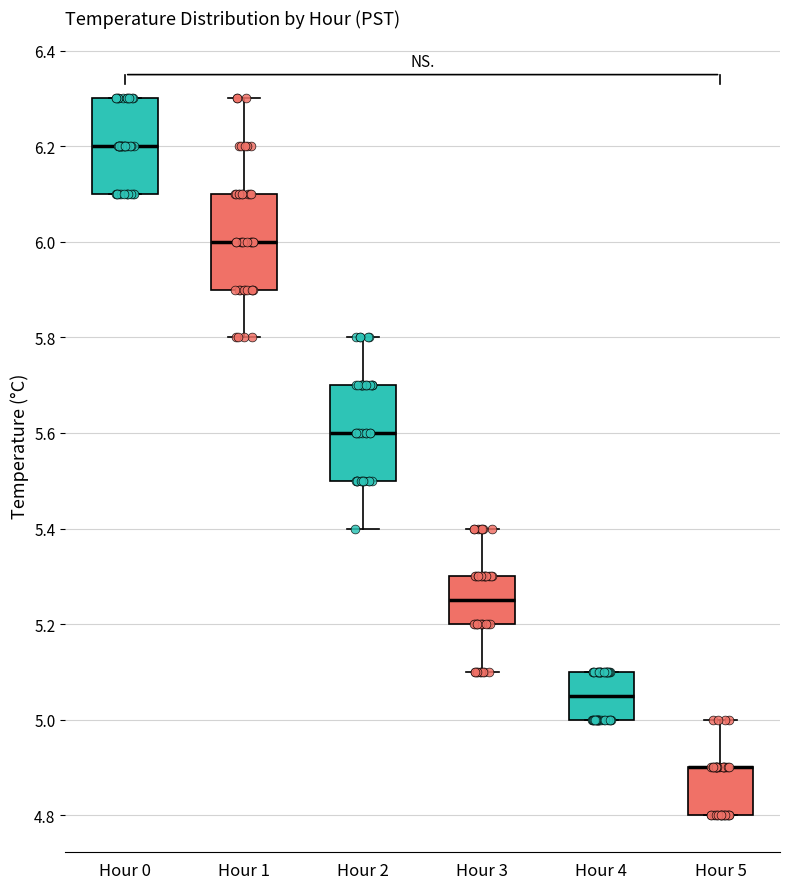

Reading left to right, read every box against the y-axis: the position of its median line, the range the box covers, and the ends of its whiskers. The values are not printed on the chart, so give them approximately, as read against the axis.

Hour 0: median 6.20, box 6.10 to 6.30, whiskers 6.10 to 6.30
Hour 1: median 6.00, box 5.90 to 6.10, whiskers 5.80 to 6.30
Hour 2: median 5.60, box 5.50 to 5.70, whiskers 5.40 to 5.80
Hour 3: median 5.26, box 5.20 to 5.30, whiskers 5.10 to 5.40
Hour 4: median 5.06, box 5.00 to 5.10, whiskers 5.00 to 5.10
Hour 5: median 4.90 (drawn on the box's upper edge), box 4.80 to 4.90, whiskers 4.80 to 5.00